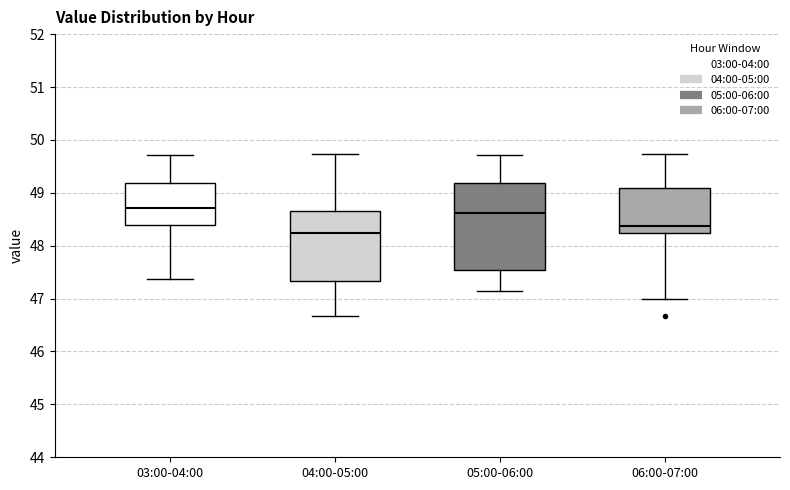

Reading left to right, read every box against the y-axis: the position of its median line, the range the box covers, and the ends of its whiskers. The values are not printed on the chart, so give them approximately, as read against the axis.

03:00-04:00: median 48.7, box 48.4 to 49.2, whiskers 47.4 to 49.7
04:00-05:00: median 48.2, box 47.3 to 48.7, whiskers 46.7 to 49.7
05:00-06:00: median 48.6, box 47.5 to 49.2, whiskers 47.1 to 49.7
06:00-07:00: median 48.4, box 48.2 to 49.1, whiskers 47.0 to 49.7